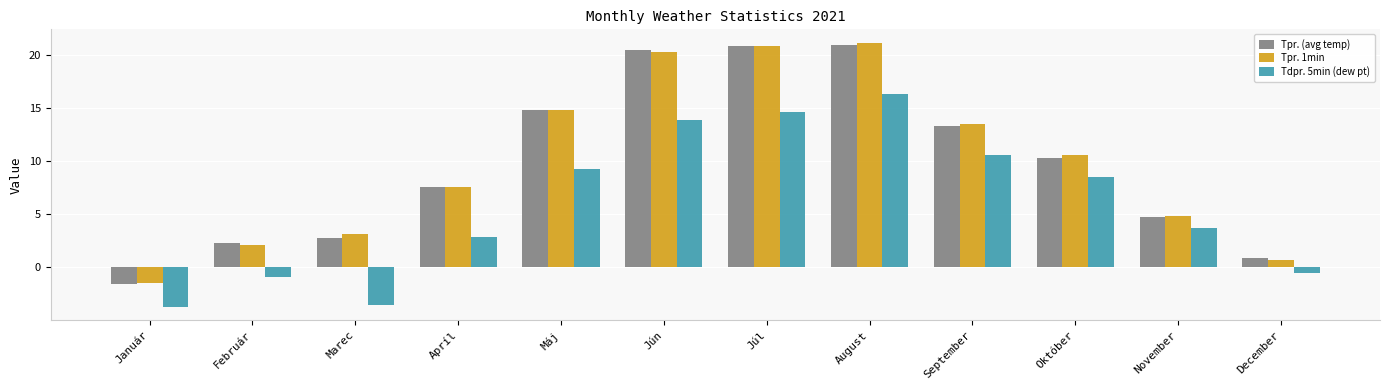

What is the sum of the Tpr. (avg temp) values at August and Máj?

35.7